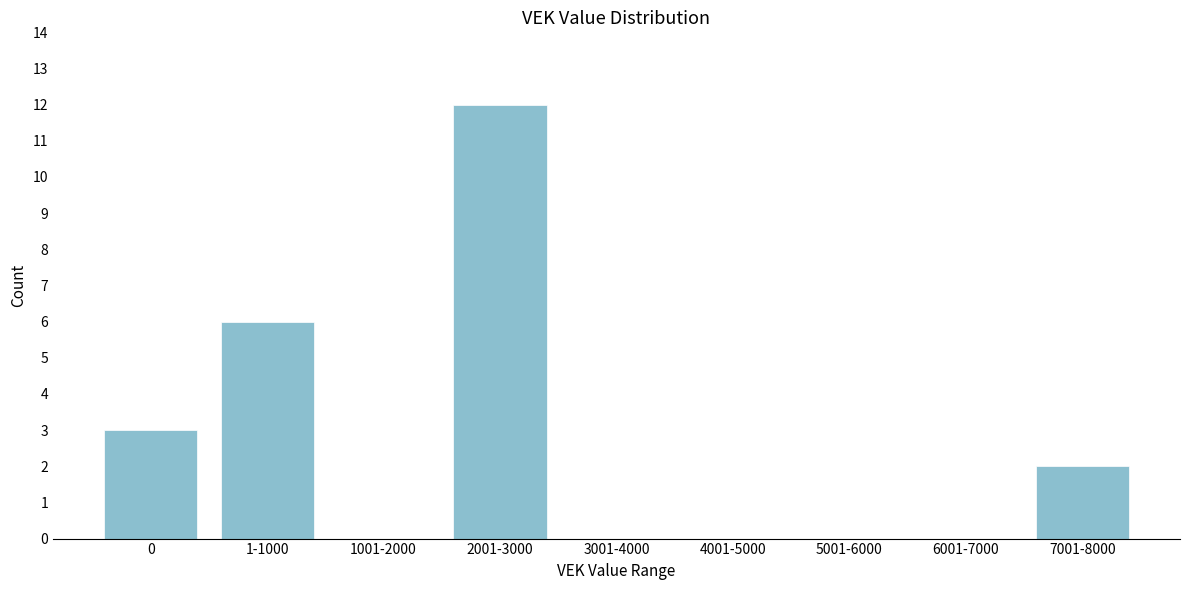

Reading left to right, transcribe all the data shown in this chart.

0=3	1-1000=6	1001-2000=0	2001-3000=12	3001-4000=0	4001-5000=0	5001-6000=0	6001-7000=0	7001-8000=2